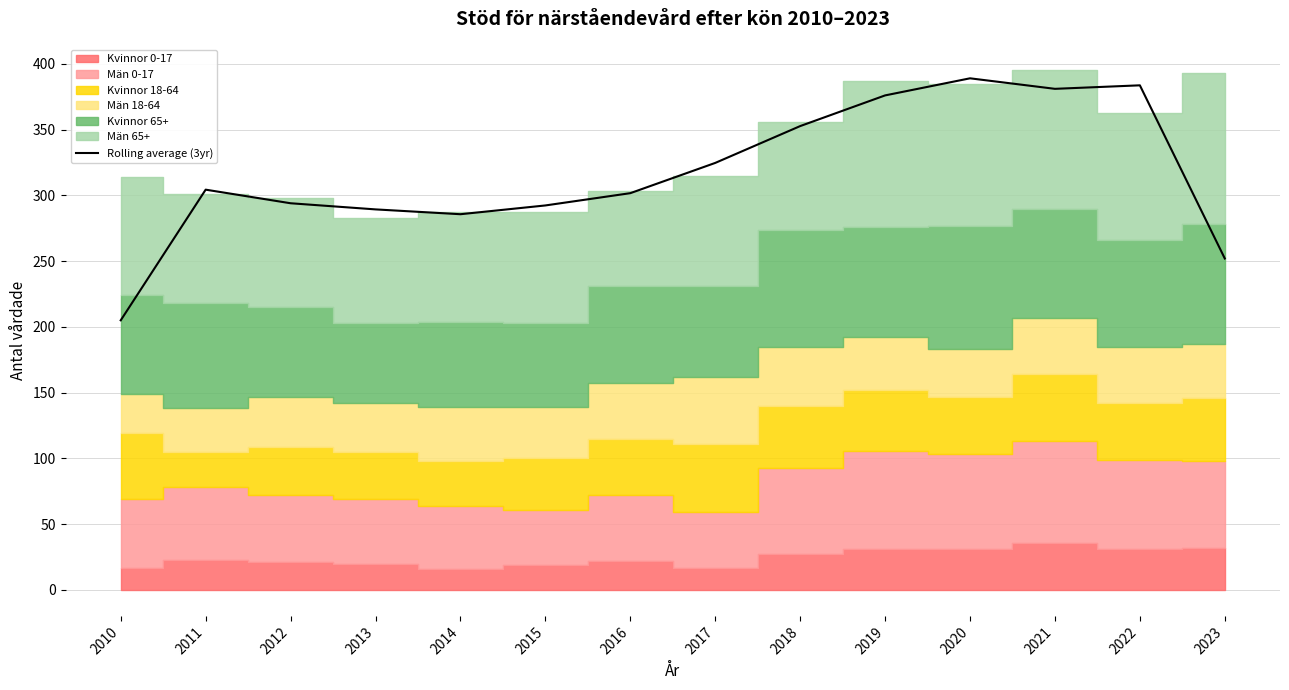

How many data points are less than 304?

7